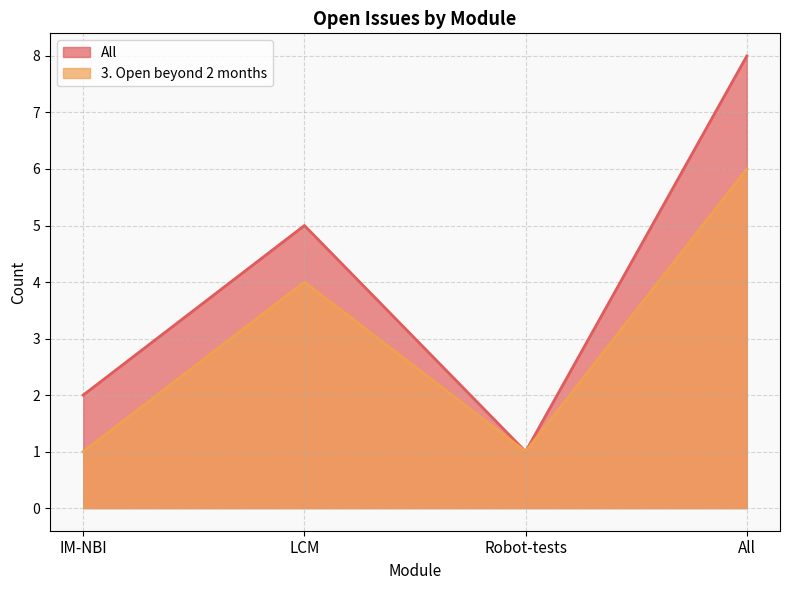

Which has a higher value, Robot-tests or All?

All